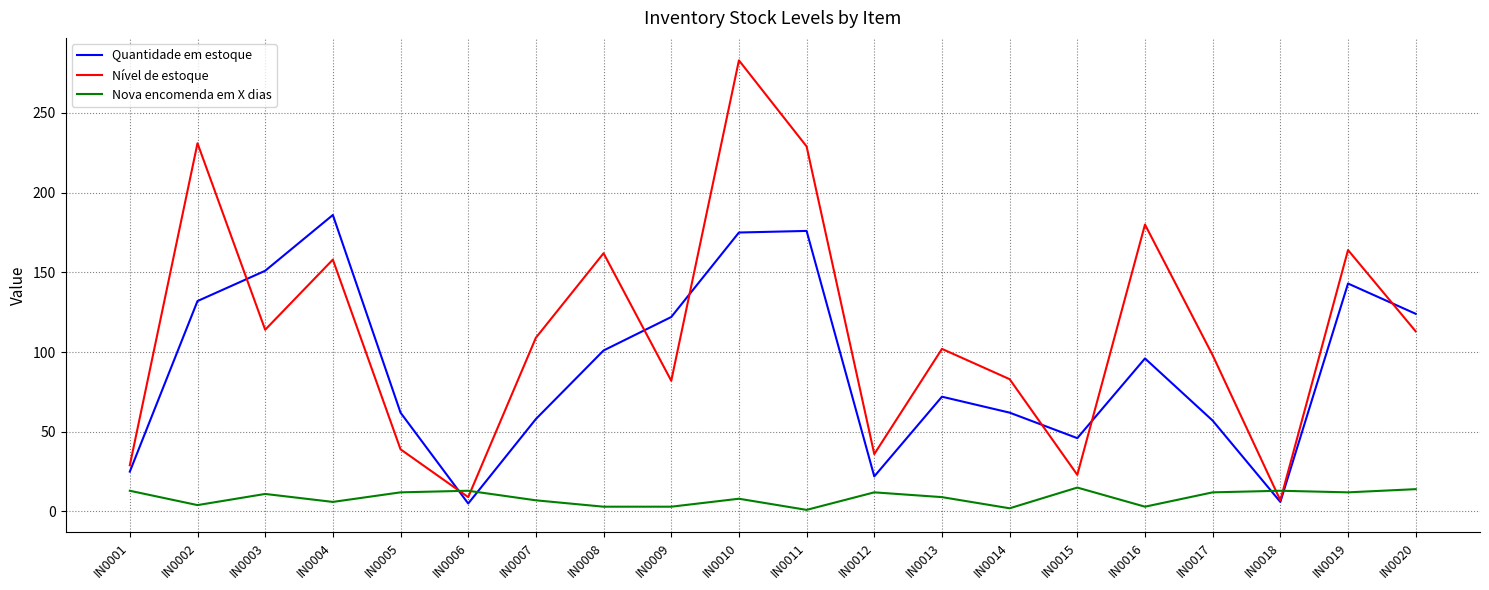

How many lines are shown in the chart?

3